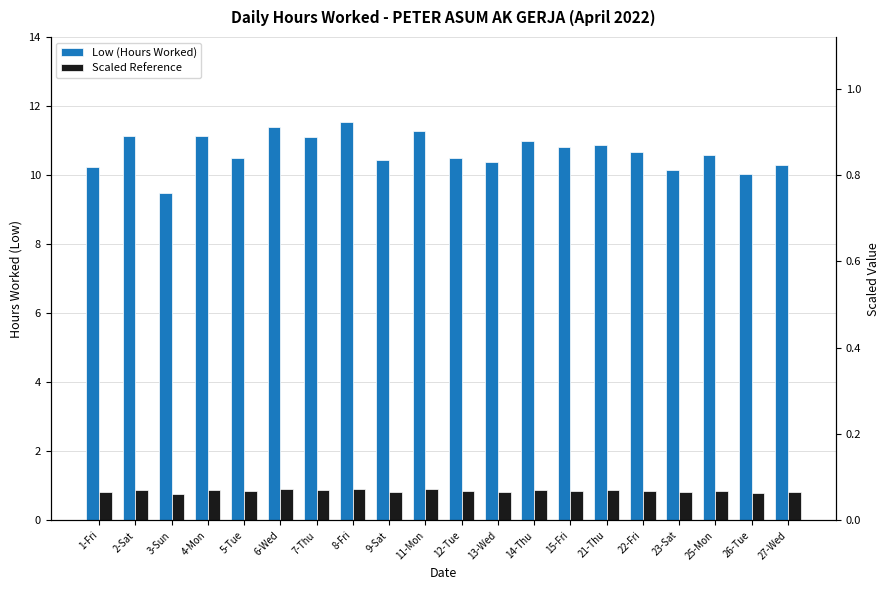

How many groups of bars are there?

20